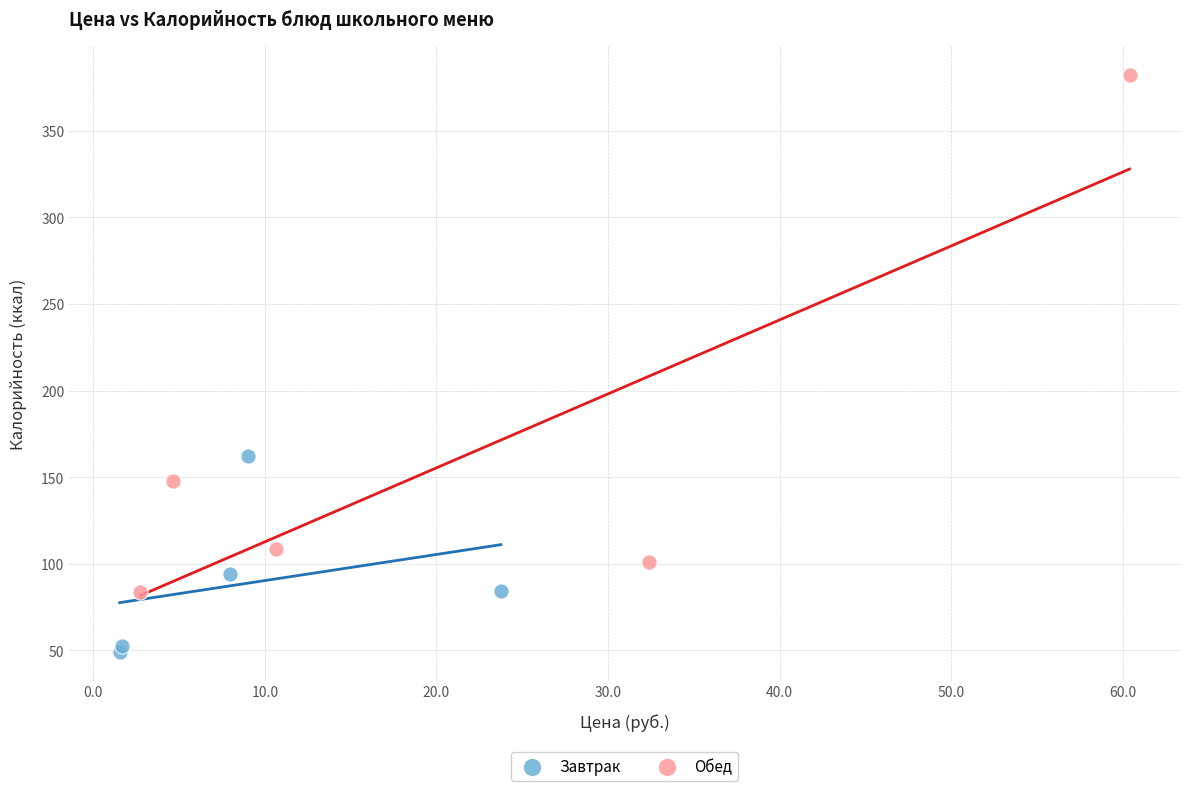

Which series contains the lowest Y value?

Завтрак